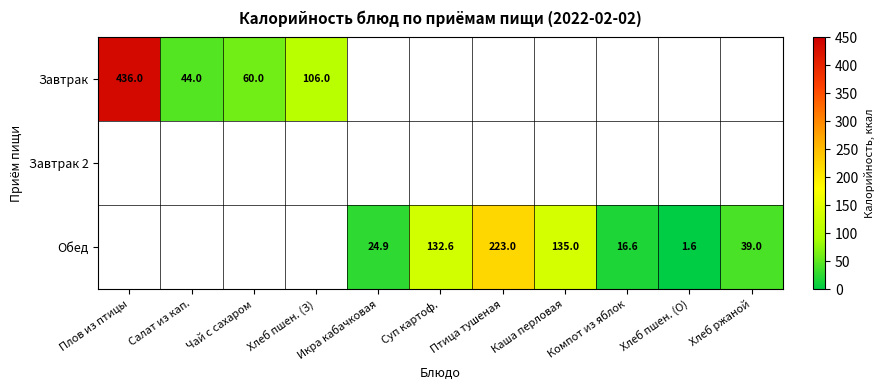

The Завтрак series shows 143.2 at Хлеб пшен. (З). True or false?

False